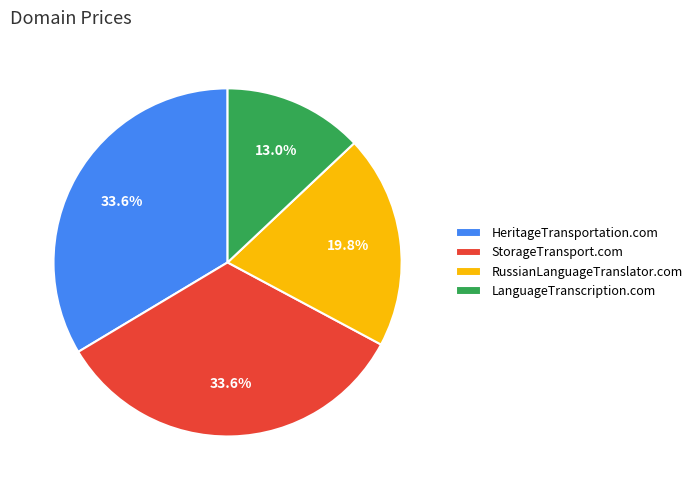

Approximately how many times larger is the value at StorageTransport.com compared to RussianLanguageTranslator.com?

1.7